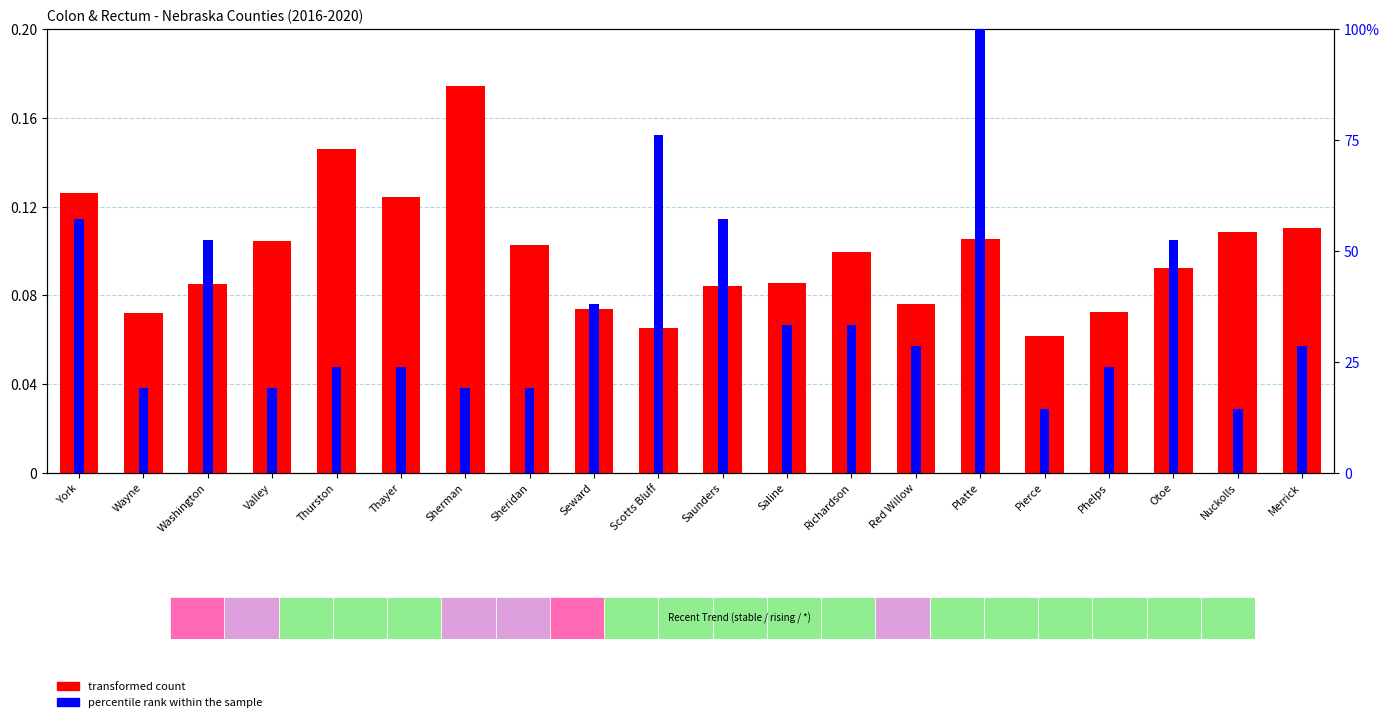

What is the sum of the transformed count values at Saunders and Otoe?

88.2